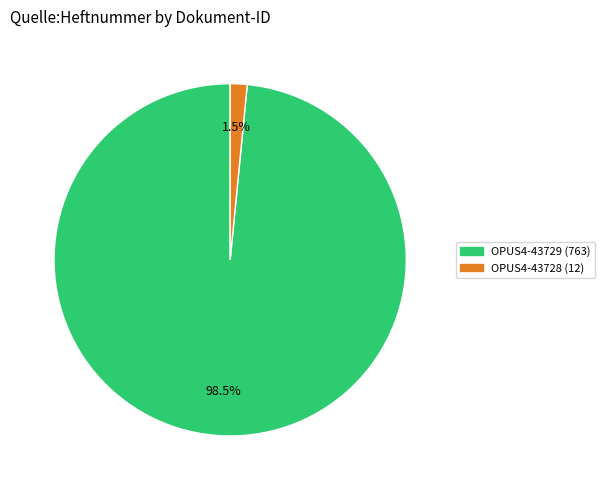

What is the total percentage of OPUS4-43728 and OPUS4-43729?

100.0%